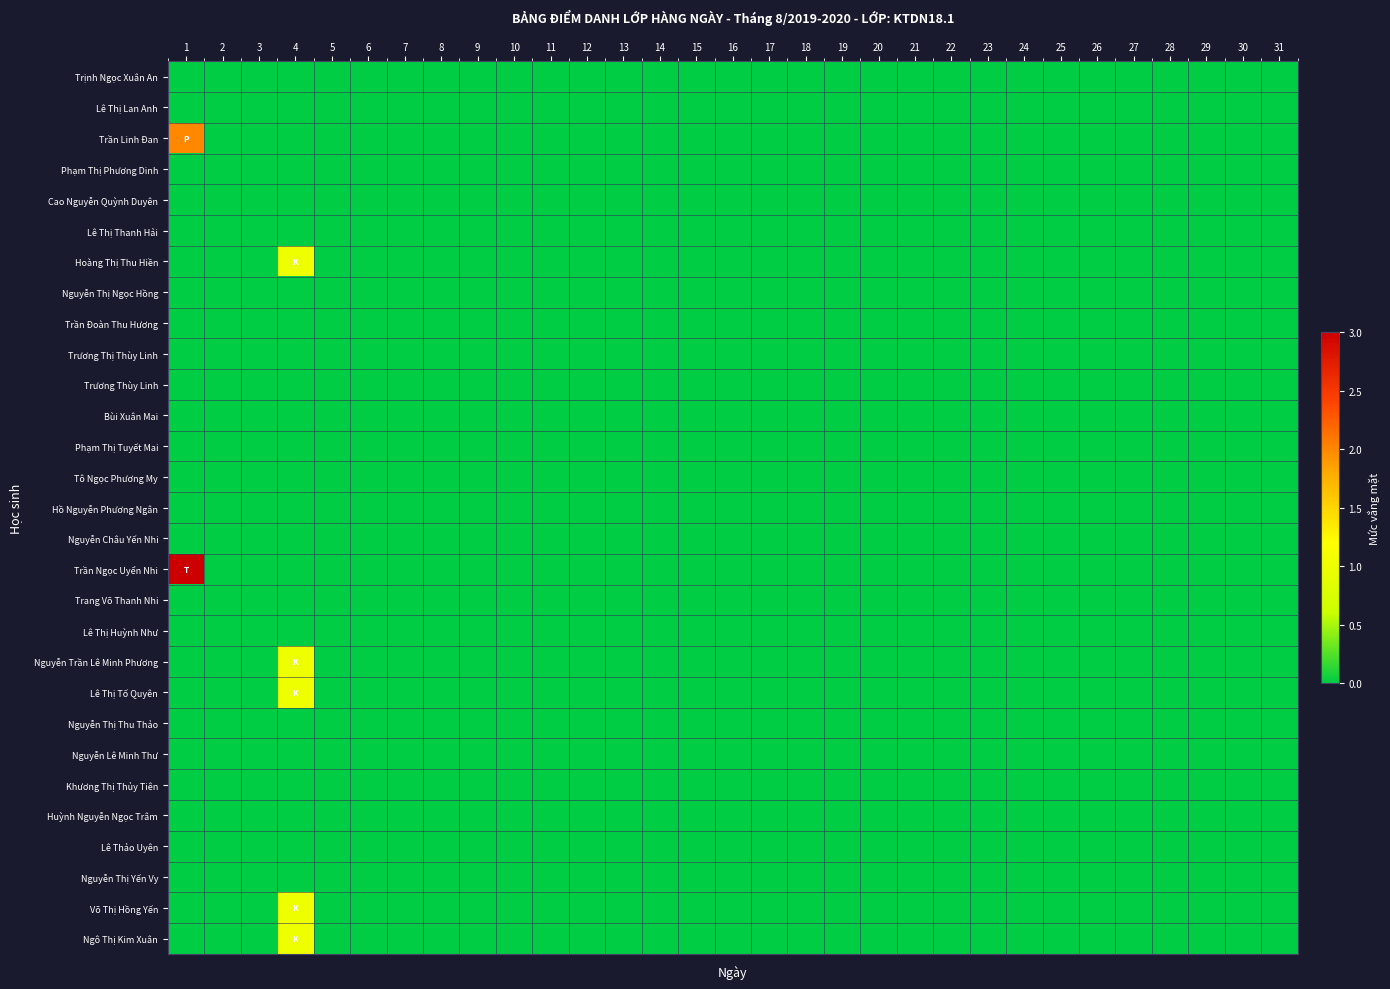

Which category has the highest value across all series?

1